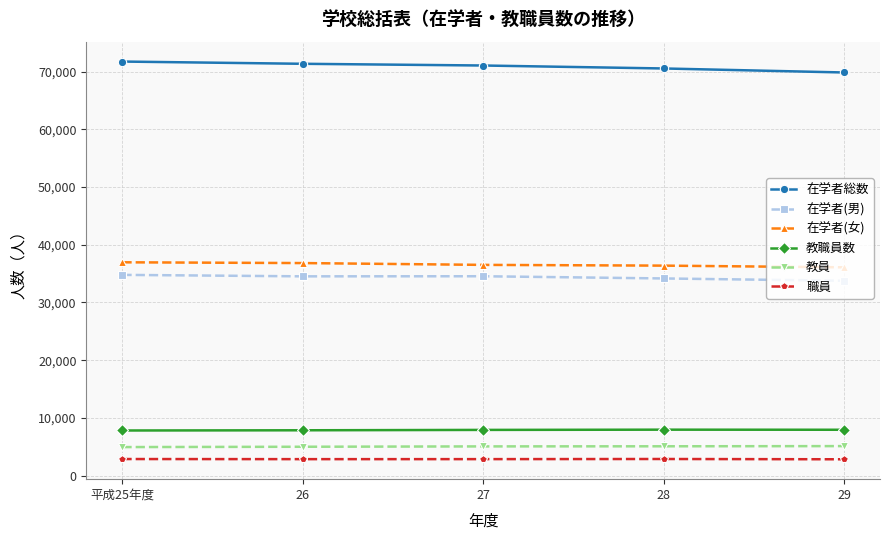

What is the label of the 2nd point from the right?

28